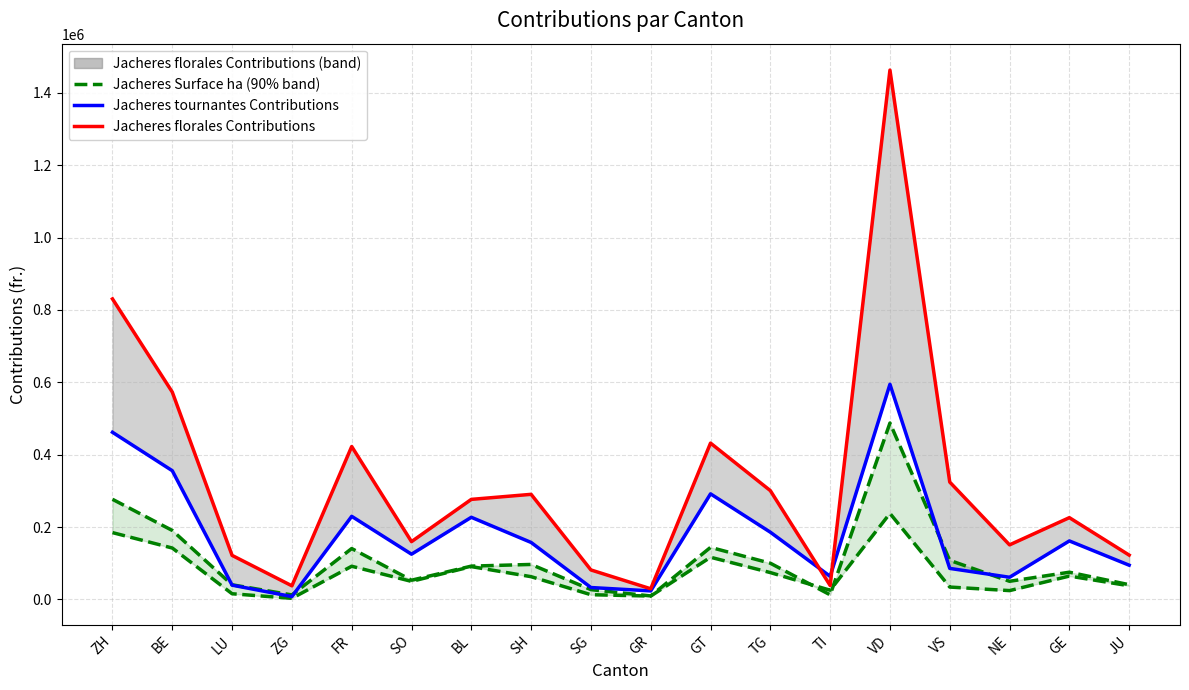

Reading left to right, transcribe all the data shown in this chart.

Jacheres florales Surface ha: ZH=276860.0	BE=190780.0	LU=40620.0	ZG=12600.0	FR=140790.0	SO=53300.0	BL=92220.0	SH=96860.0	SG=27220.0	GR=9870.0	GT=144040.0	TG=100270.0	TI=12900.0	VD=487620.0	VS=108150.0	NE=50310.0	GE=75390.0	JU=40880.0
Jacheres tournantes Surface ha: ZH=184820.0	BE=142210.0	LU=15850.0	ZG=3230.0	FR=91860.0	SO=50070.0	BL=90870.0	SH=63040.0	SG=13230.0	GR=9500.0	GT=116750.0	TG=74380.0	TI=25630.0	VD=237880.0	VS=34370.0	NE=24570.0	GE=64730.0	JU=37900.0
Jacheres tournantes Contributions: ZH=462050.0	BE=355837.0	LU=39625.0	ZG=8075.0	FR=229768.0	SO=125175.0	BL=227175.0	SH=157600.0	SG=33075.0	GR=23750.0	GT=291875.0	TG=185950.0	TI=64075.0	VD=594700.0	VS=85925.0	NE=61425.0	GE=161825.0	JU=94750.0
Jacheres florales Contributions (line): ZH=830580.0	BE=573072.0	LU=121860.0	ZG=37800.0	FR=422715.0	SO=159900.0	BL=276660.0	SH=290580.0	SG=81660.0	GR=29610.0	GT=432120.0	TG=300810.0	TI=38700.0	VD=1462860.0	VS=324450.0	NE=150930.0	GE=226170.0	JU=122640.0